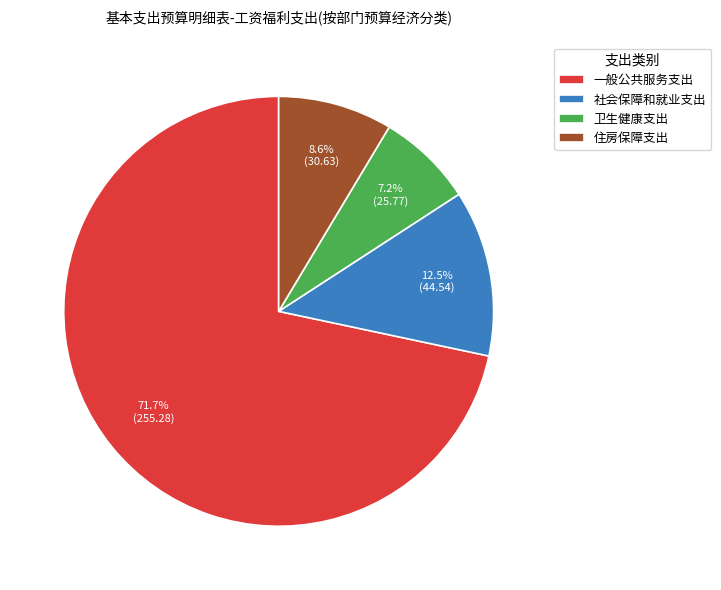

How many slices are in this pie chart?

4